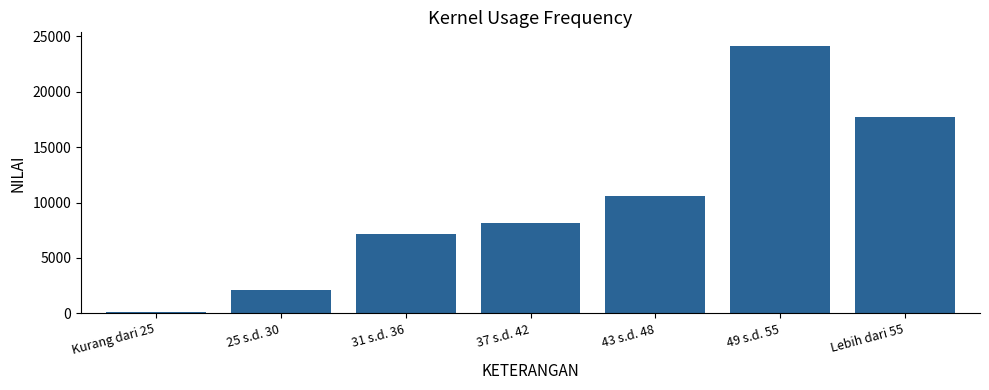

How many bars are there in total?

7